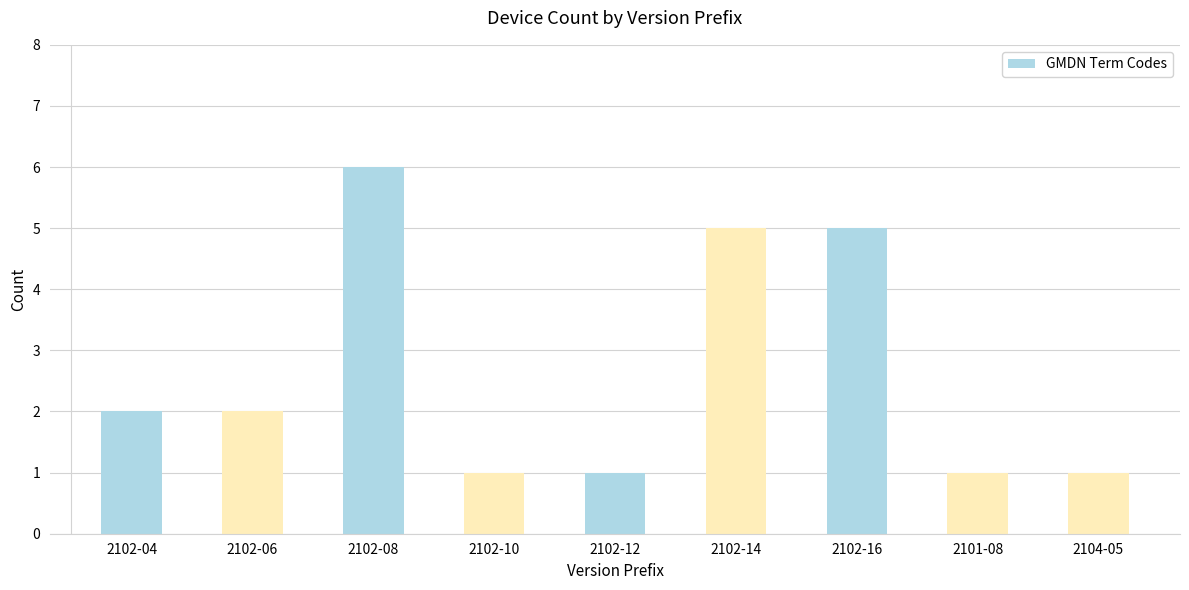

What is the average value?

3